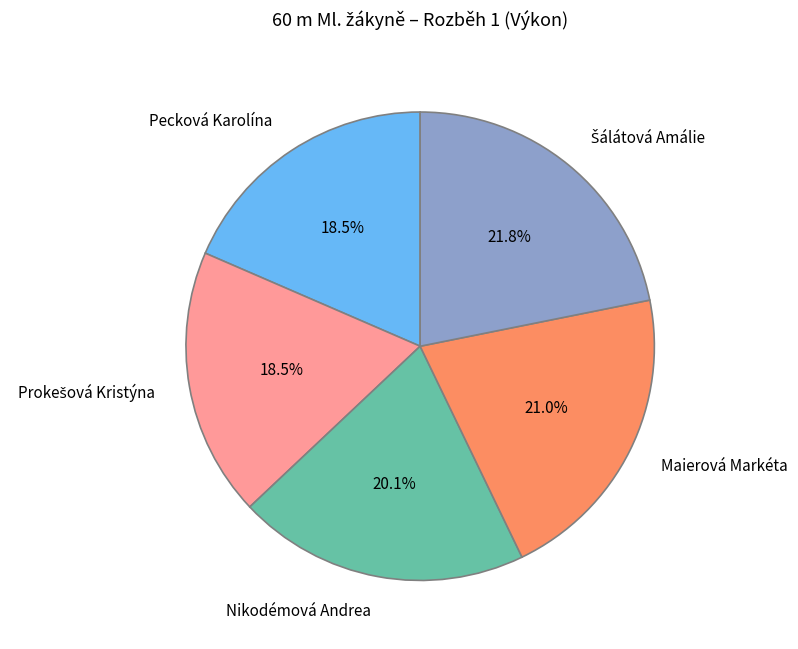

Is it true that Maierová Markéta is 27% of the pie?

False